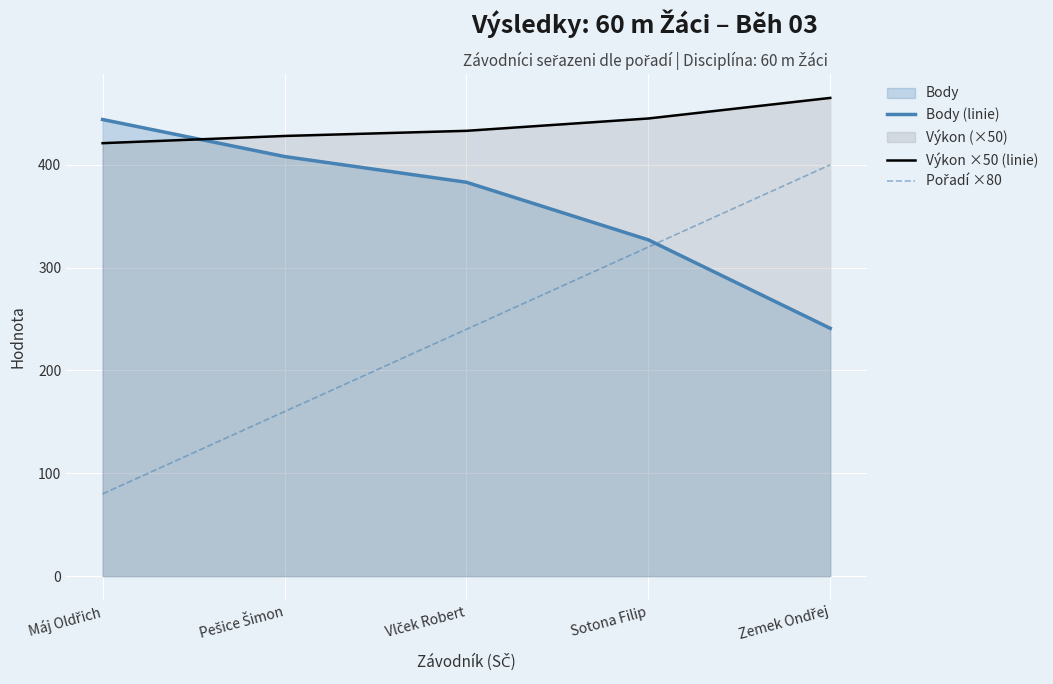

Which has a higher value, Máj Oldřich or Sotona Filip?

Máj Oldřich